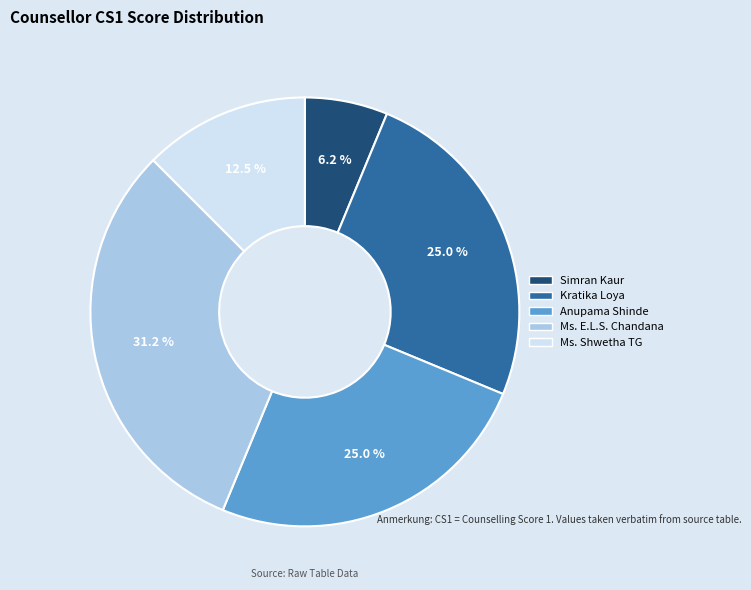

Which category has the biggest portion of the pie?

Ms. E.L.S. Chandana